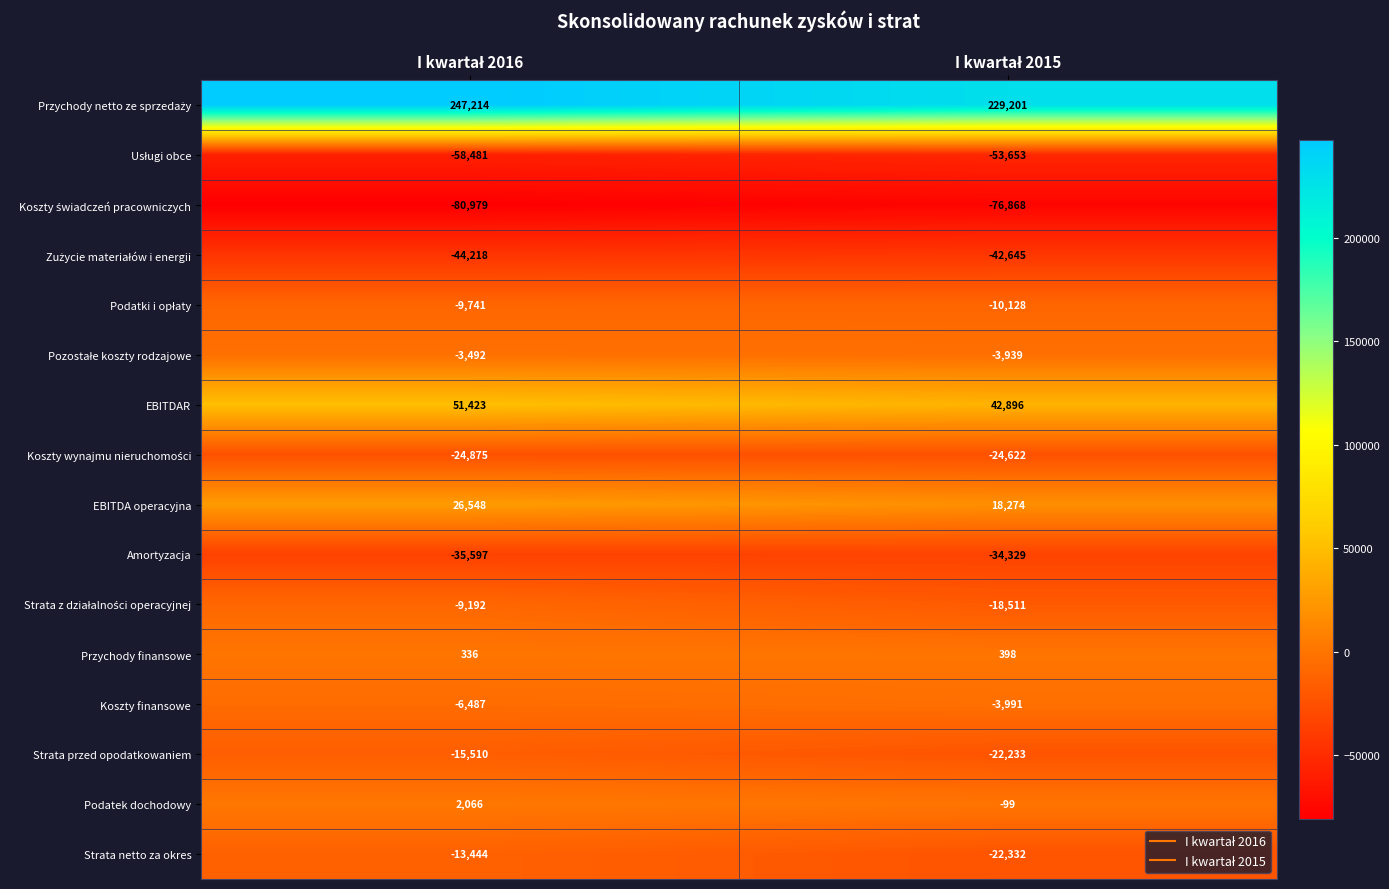

What is the average value of the Podatek dochodowy series?

984